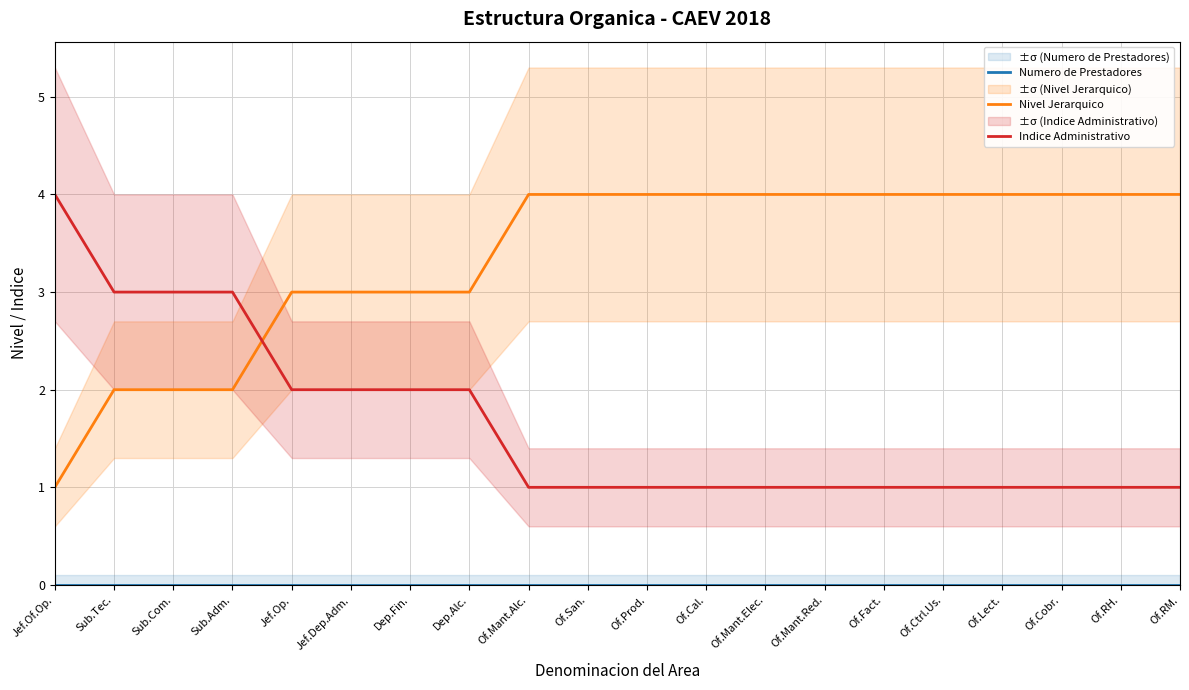

Which series has the largest range (max minus min)?

Nivel Jerarquico